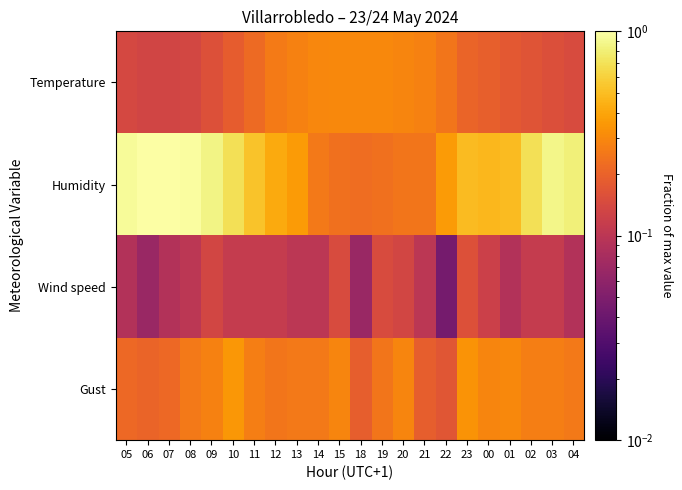

Reading left to right, extract all data points from this chart.

Temperature: 05=0.1	06=0.1	07=0.1	08=0.1	09=0.2	10=0.2	11=0.2	12=0.3	13=0.3	14=0.3	15=0.3	18=0.3	19=0.3	20=0.3	21=0.3	22=0.2	23=0.2	00=0.2	01=0.2	02=0.2	03=0.2	04=0.1
Humidity: 05=0.9	06=1.0	07=1.0	08=1.0	09=0.9	10=0.7	11=0.5	12=0.4	13=0.4	14=0.3	15=0.2	18=0.2	19=0.2	20=0.2	21=0.2	22=0.4	23=0.5	00=0.5	01=0.5	02=0.7	03=0.9	04=0.8
Wind speed: 05=0.1	06=0.1	07=0.1	08=0.1	09=0.1	10=0.1	11=0.1	12=0.1	13=0.1	14=0.1	15=0.1	18=0.1	19=0.1	20=0.1	21=0.1	22=0.0	23=0.2	00=0.1	01=0.1	02=0.1	03=0.1	04=0.1
Gust: 05=0.2	06=0.2	07=0.2	08=0.3	09=0.3	10=0.3	11=0.3	12=0.2	13=0.3	14=0.3	15=0.3	18=0.2	19=0.2	20=0.3	21=0.2	22=0.2	23=0.3	00=0.3	01=0.3	02=0.3	03=0.3	04=0.3